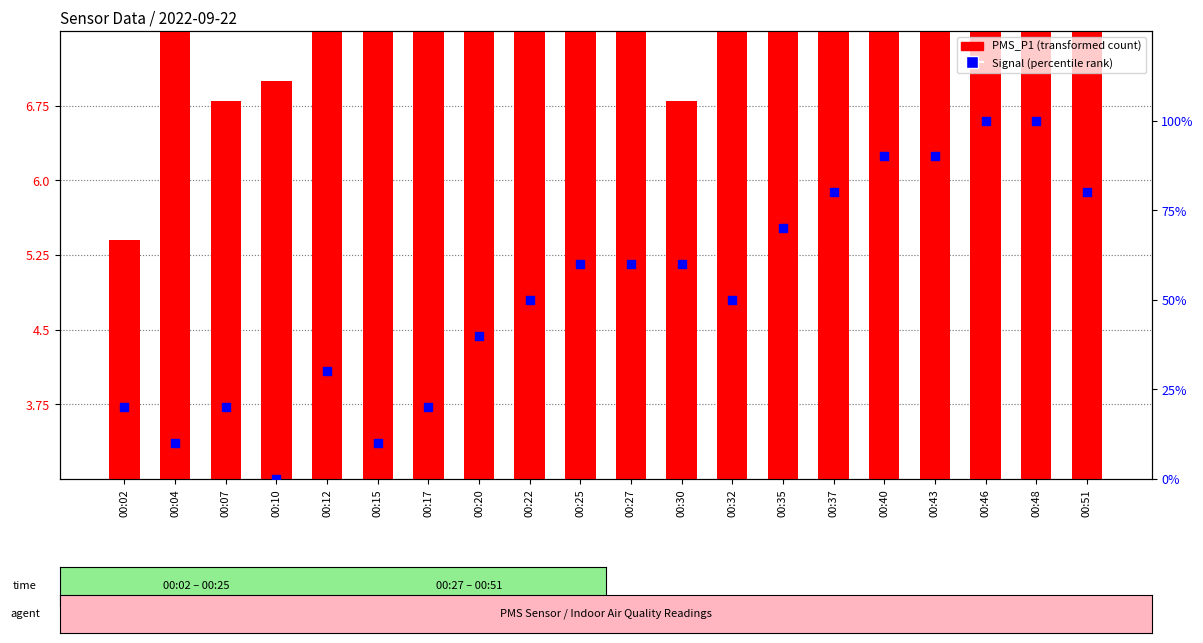

At which category is the sum across all series the highest?

00:46